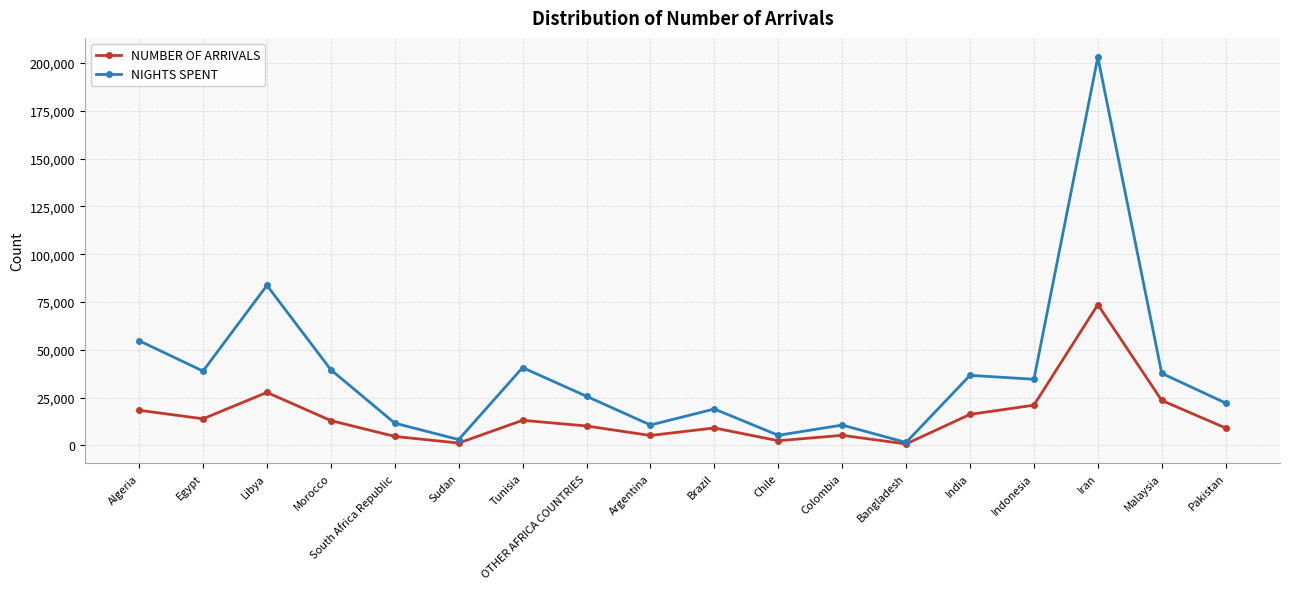

Is this an area chart (filled region under the line)?

No